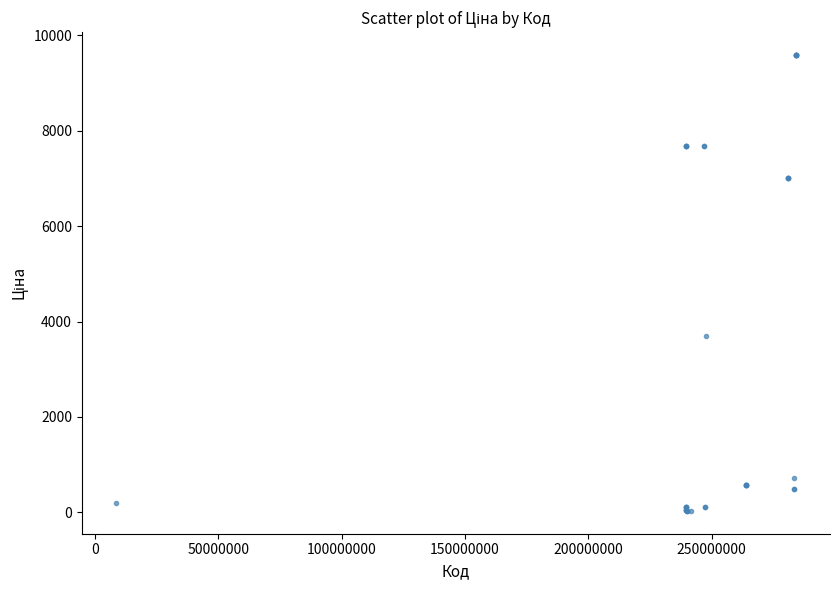

What Y value in the scatter plot is closest to 4808?

3687.1